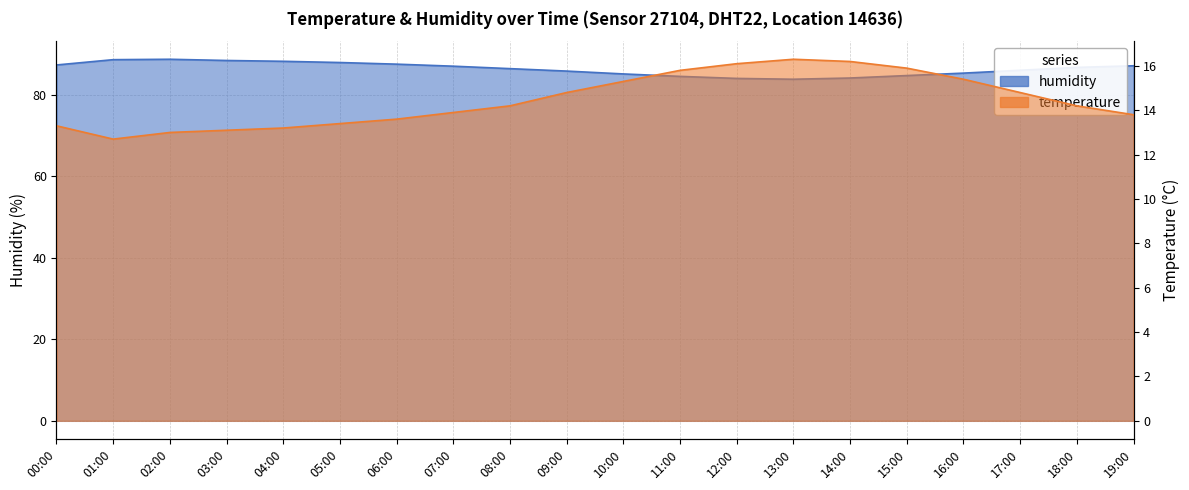

True or false: temperature has a value of 13.0 at 02:00.

True